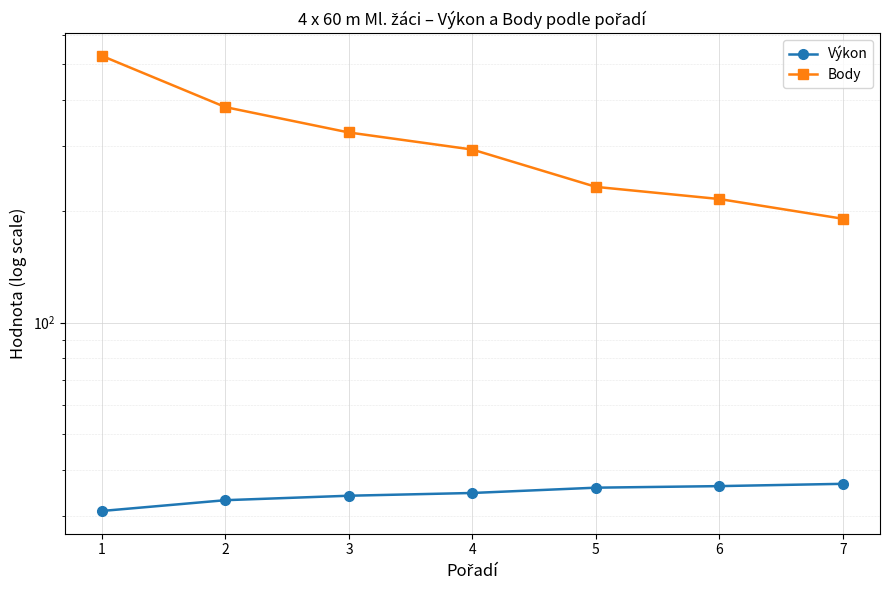

Rank the categories by Výkon value from highest to lowest.

7, 6, 5, 4, 3, 2, 1